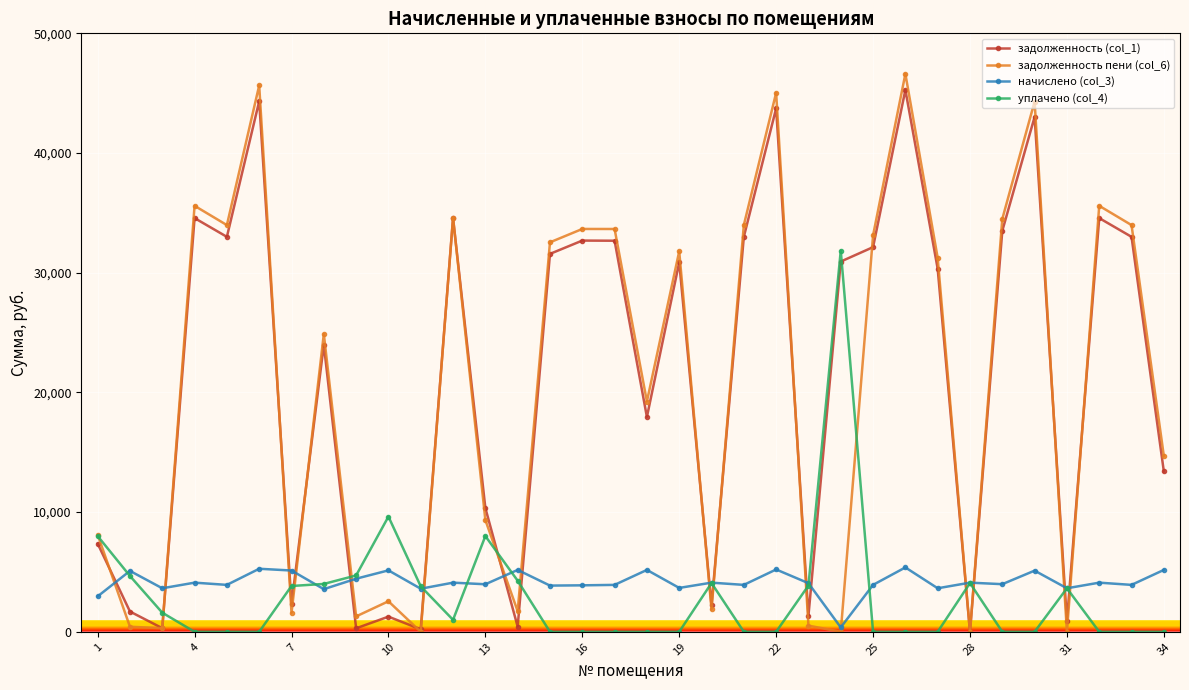

Which series has the widest spread of values?

задолженность пени (col_6)